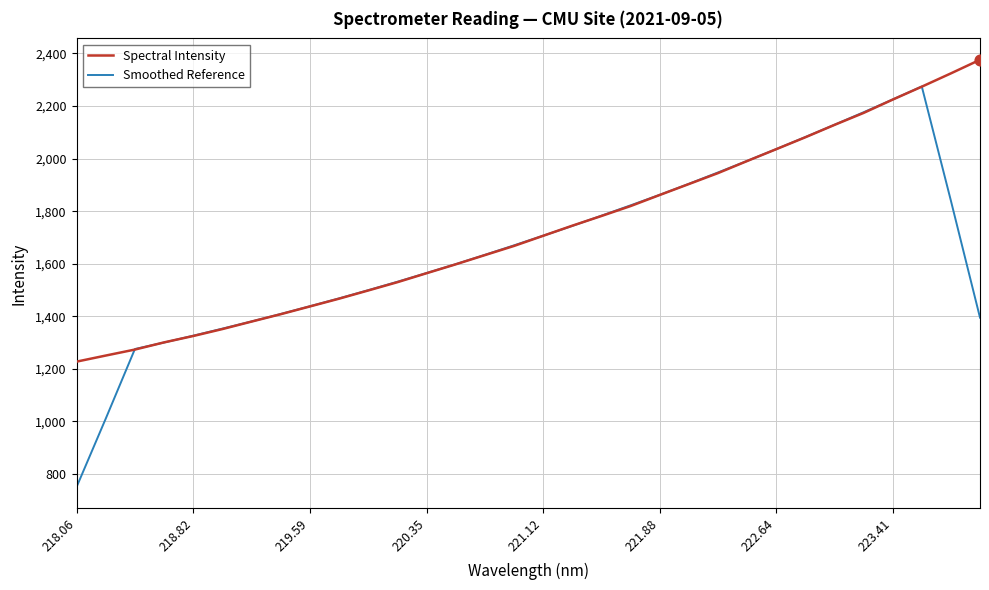

What is the greatest value displayed?

2376.0